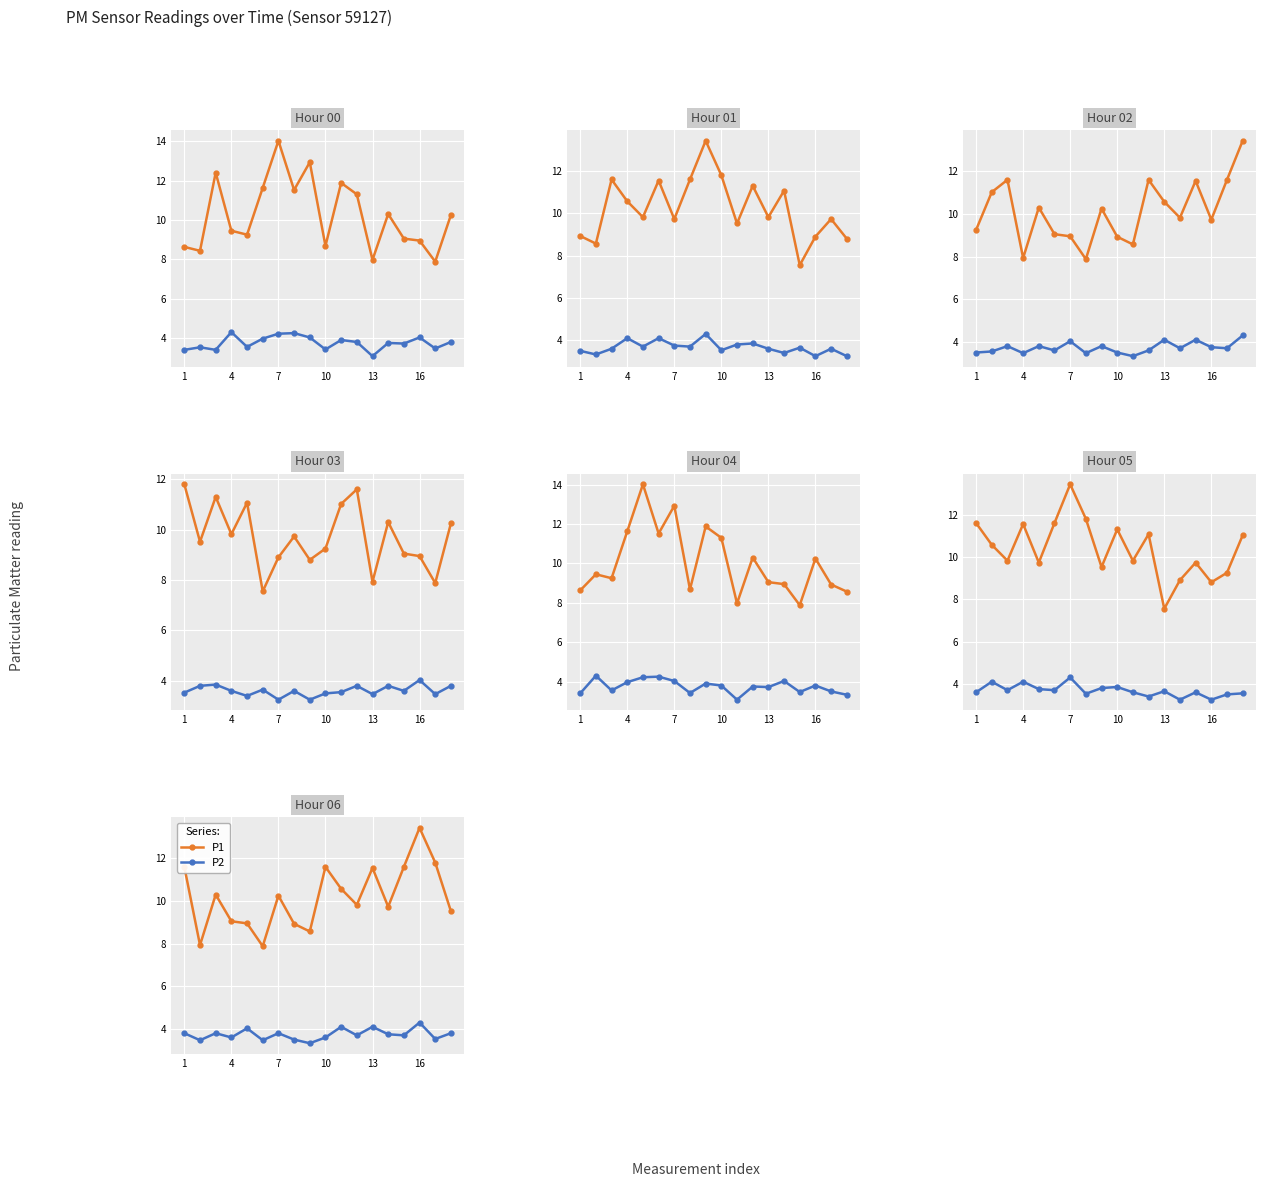

In P2, how many points are higher than both neighbors (excluding endpoints)?

6